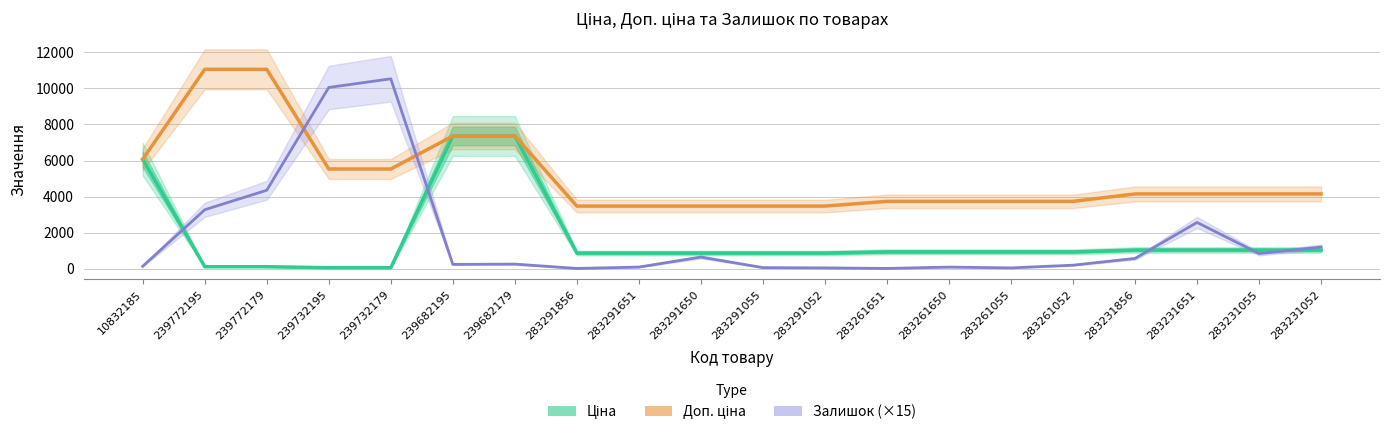

What is the difference between the maximum and minimum values in the Ціна series?

7304.9